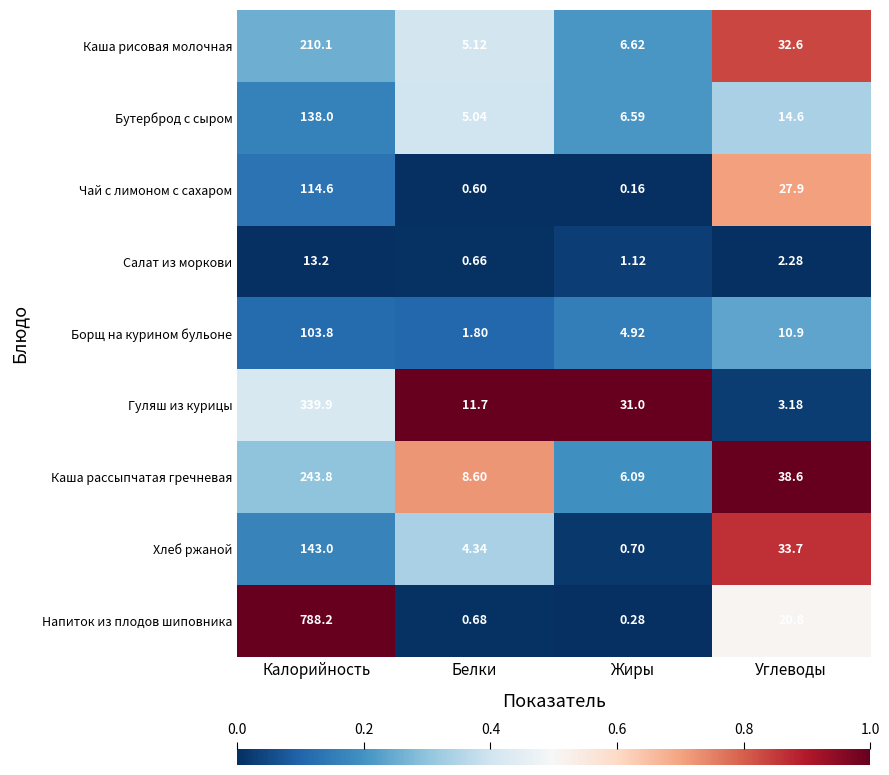

How many distinct data groups are displayed?

9